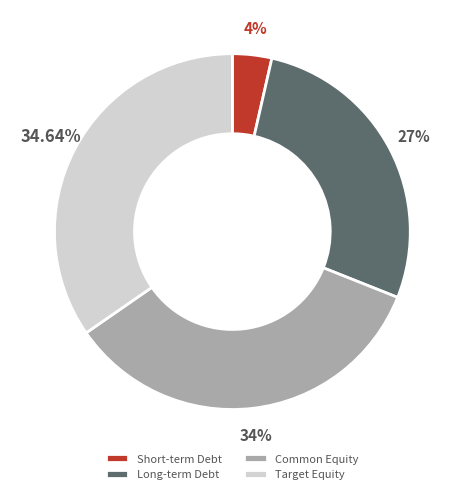

True or false: Short-term Debt accounts for 4% of the total.

True